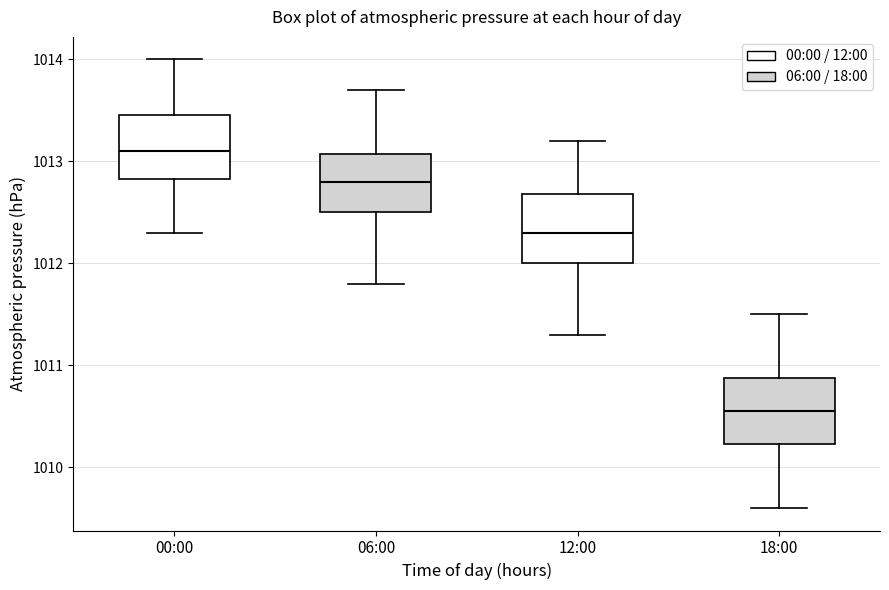

Reading left to right, transcribe this box plot: for each box, give where its median line is, the range the box spans, and where its two whiskers end, as read against the y-axis. The values are not printed on the chart, so give them approximately, as read against the axis.

00:00: median 1013.1, box 1012.8 to 1013.5, whiskers 1012.3 to 1014.0
06:00: median 1012.8, box 1012.5 to 1013.1, whiskers 1011.8 to 1013.7
12:00: median 1012.3, box 1012.0 to 1012.7, whiskers 1011.3 to 1013.2
18:00: median 1010.6, box 1010.2 to 1010.9, whiskers 1009.6 to 1011.5